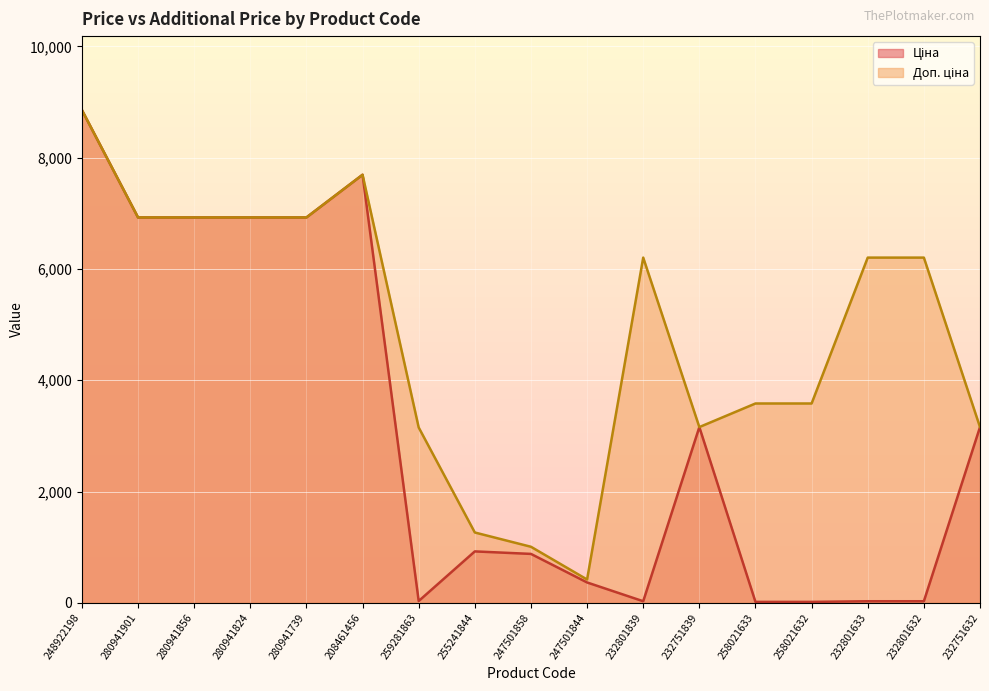

How many lines are shown in the chart?

2